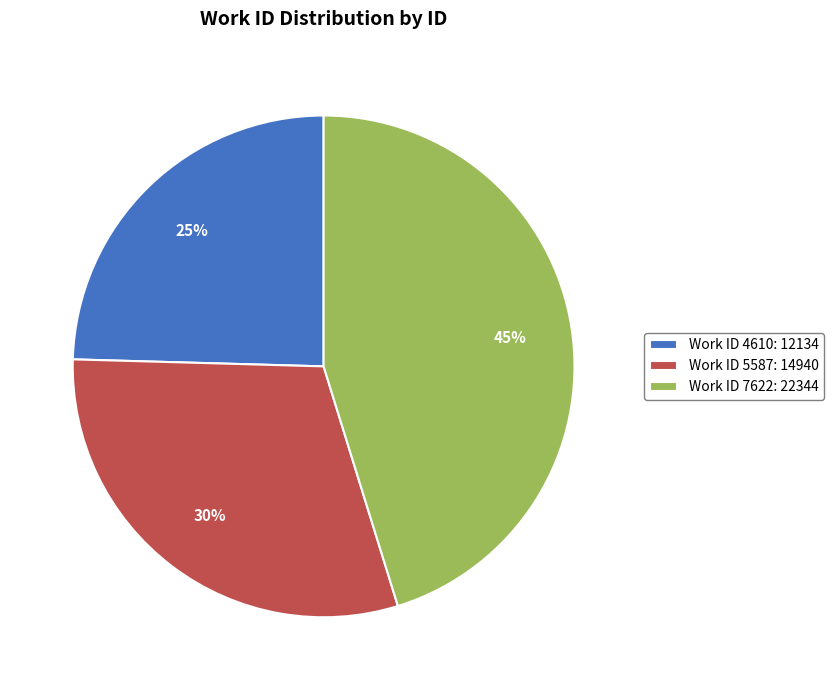

To the nearest percent, what is the average slice percentage?

33%